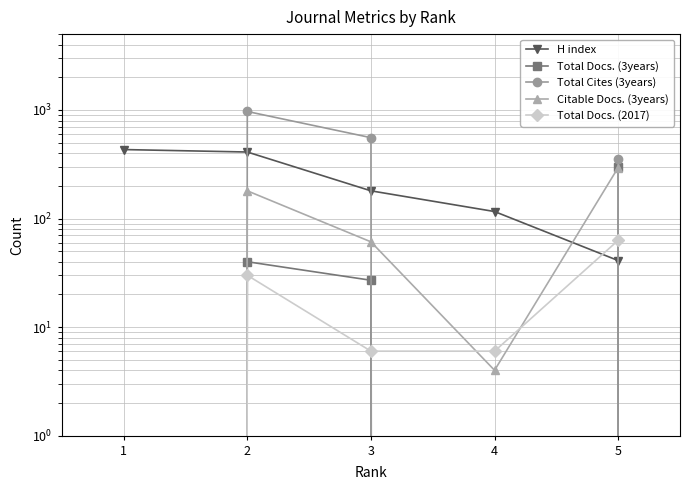

Which series has the largest total across all categories?

Total Cites (3years)